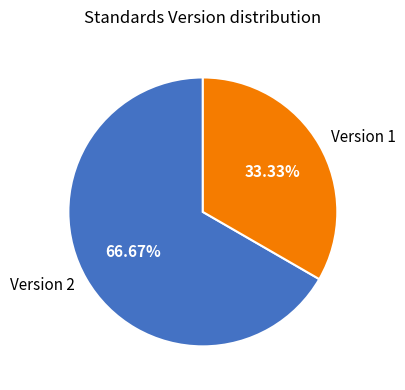

Does any single category account for the majority?

Yes